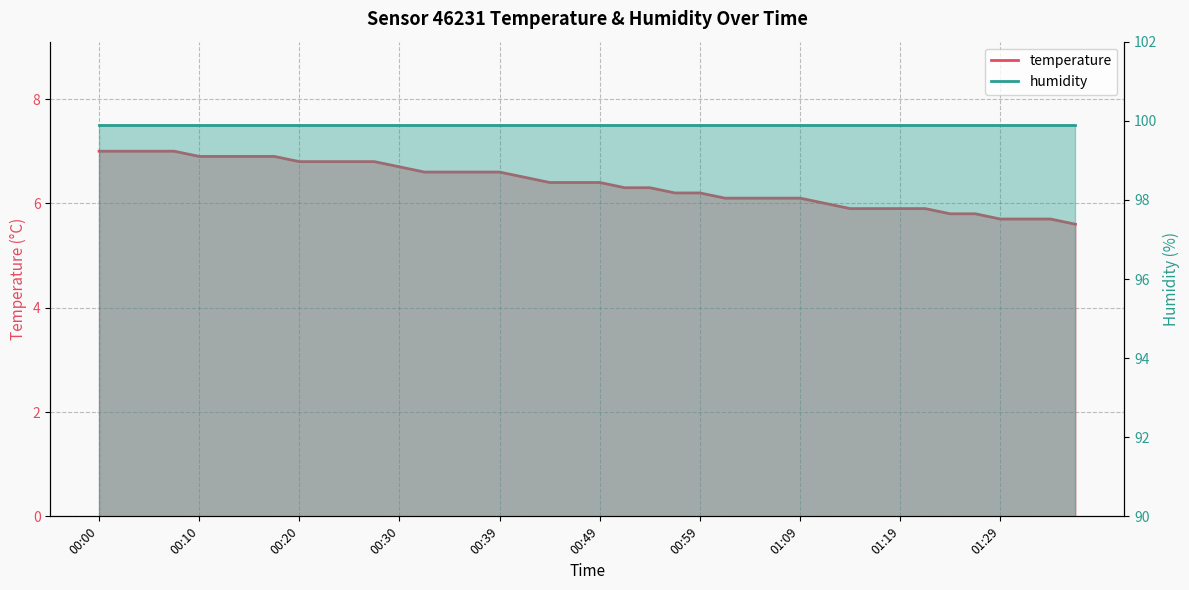

List the labels in order of value, smallest first.

01:36, 01:29, 01:31, 01:34, 01:24, 01:26, 01:14, 01:16, 01:19, 01:21, 01:12, 01:02, 01:04, 01:07, 01:09, 00:57, 00:59, 00:52, 00:54, 00:44, 00:47, 00:49, 00:42, 00:32, 00:34, 00:37, 00:39, 00:30, 00:20, 00:22, 00:25, 00:27, 00:10, 00:12, 00:15, 00:17, 00:00, 00:02, 00:05, 00:07